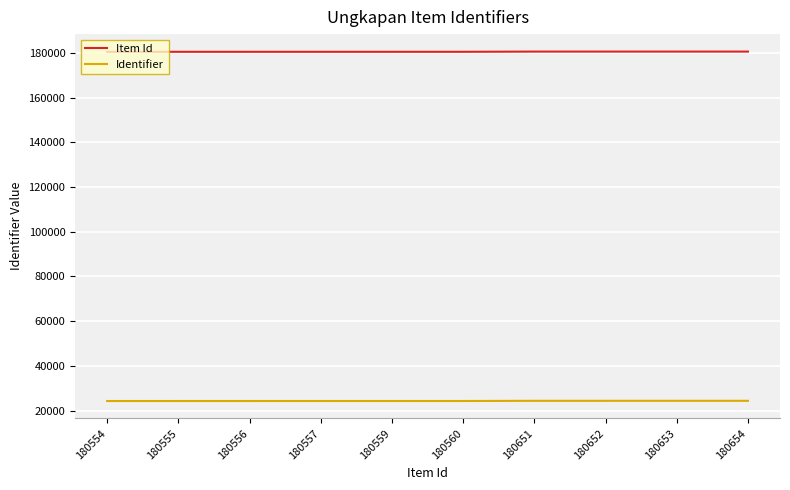

True or false: Identifier and Item Id cross at least once.

False